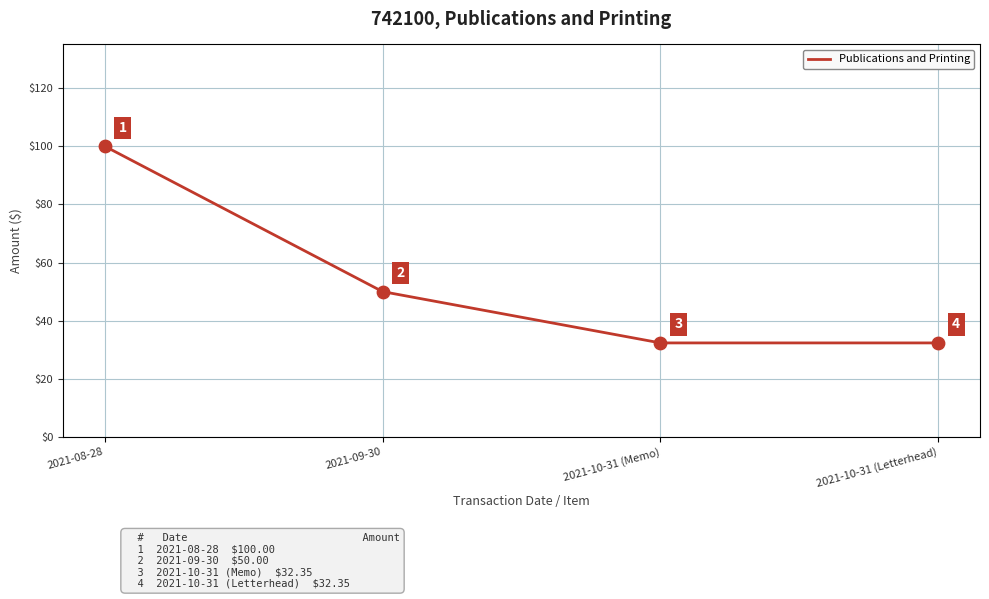

Approximately how many times larger is the value at 2021-10-31 (Letterhead) compared to 2021-10-31 (Memo)?

1.0